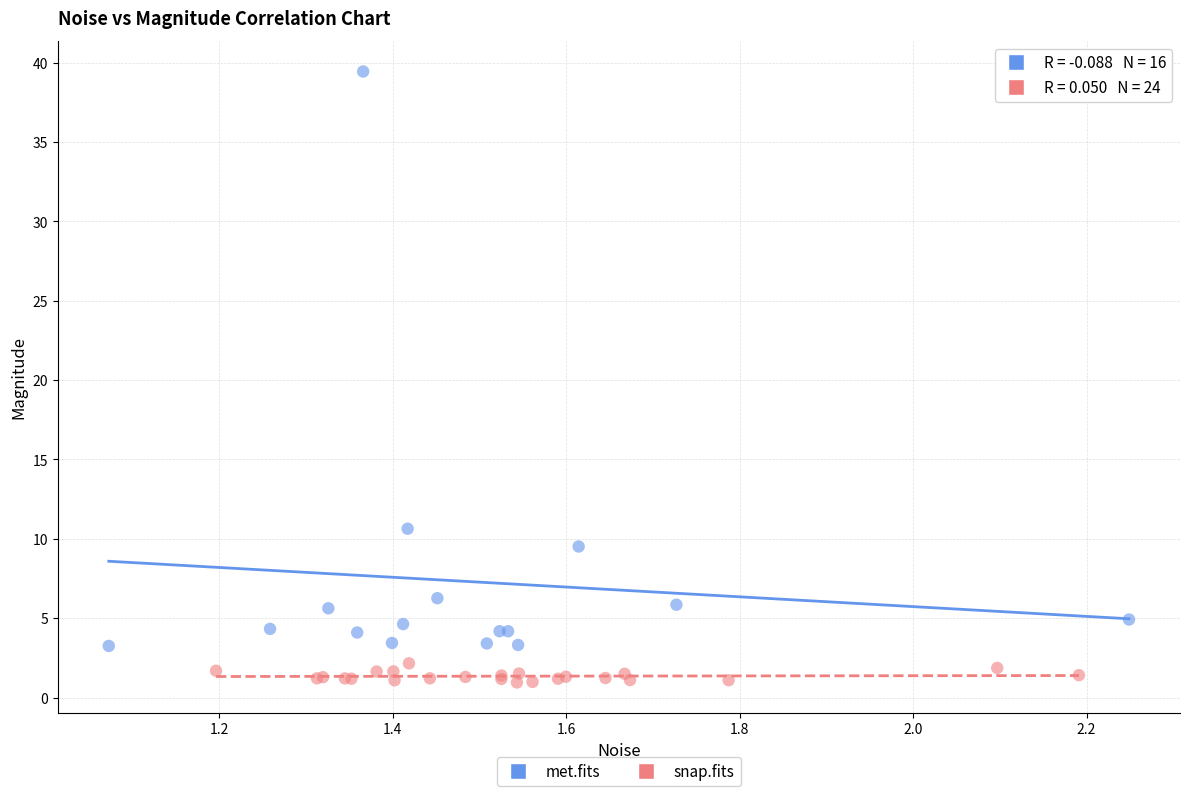

What are all the series names shown in the legend?

met.fits, snap.fits